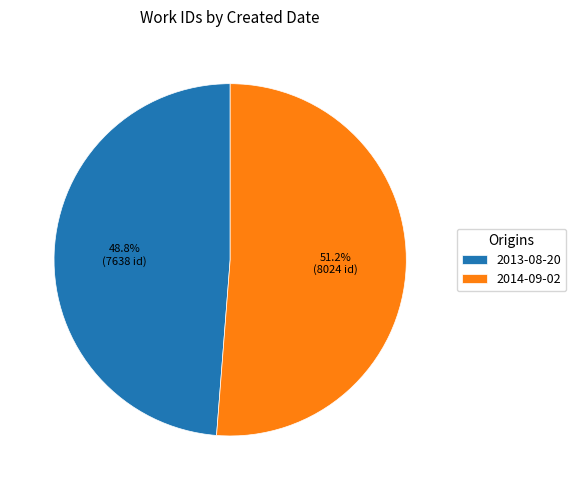

The 2013-08-20 slice represents 49% of the pie. True or false?

True